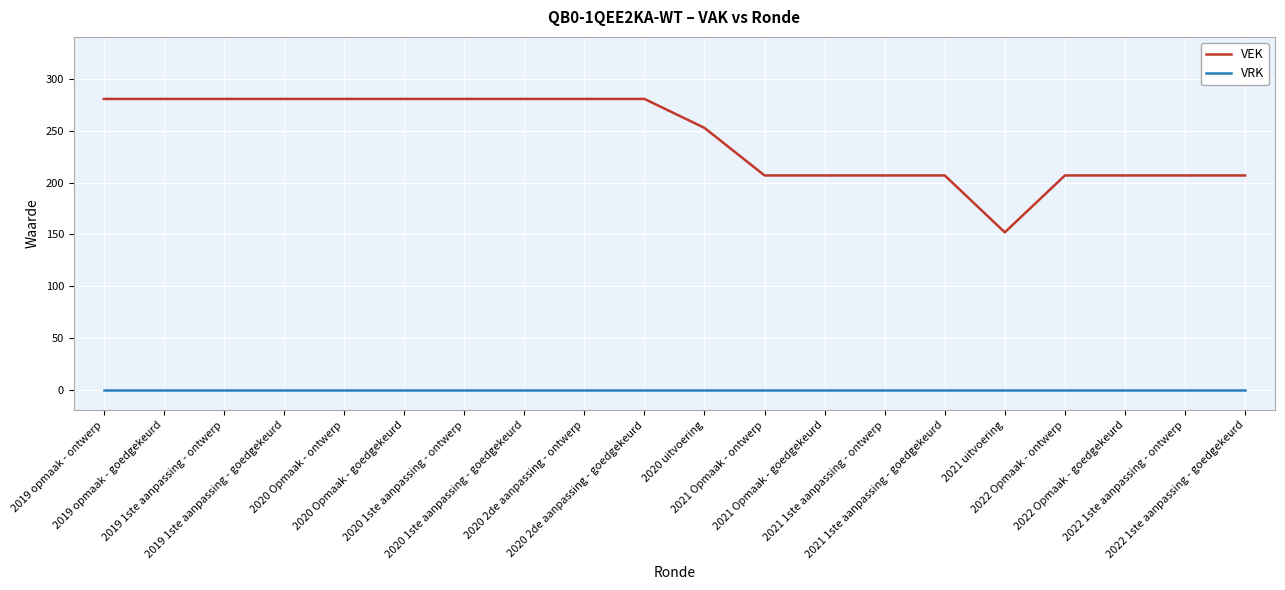

How many series are shown in this chart?

2